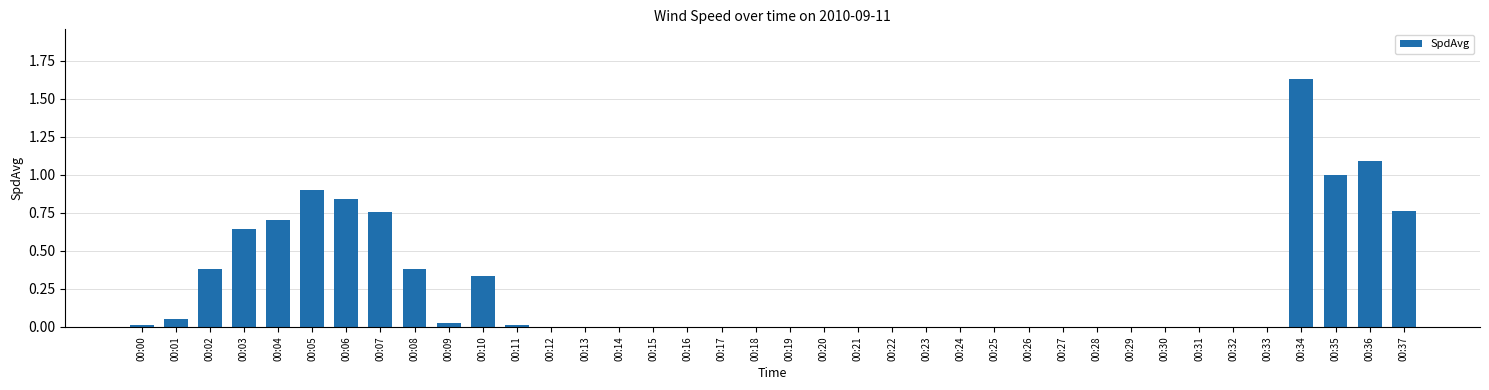

At which category does the chart reach its peak across all series?

00:34